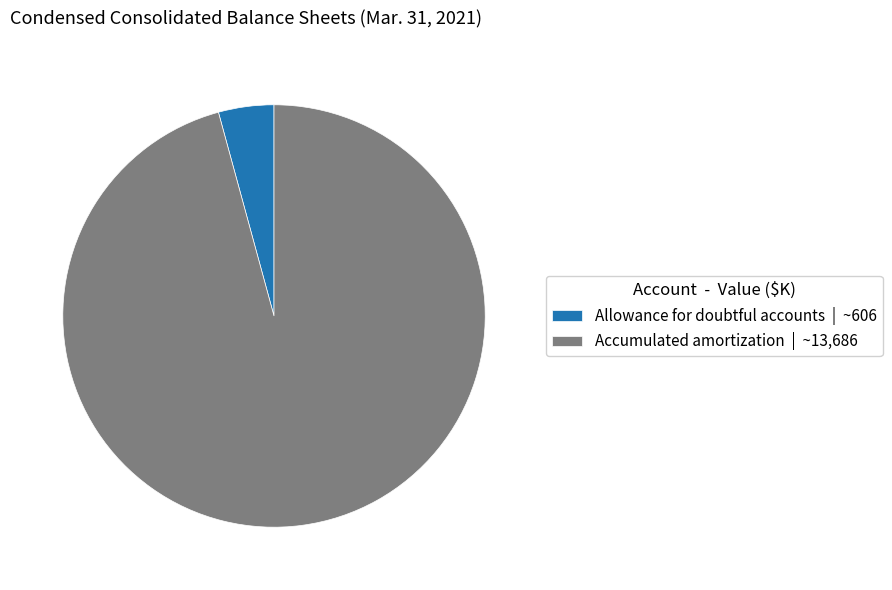

Which has a higher value, Accumulated amortization | ~13,686 or Allowance for doubtful accounts | ~606?

Accumulated amortization | ~13,686